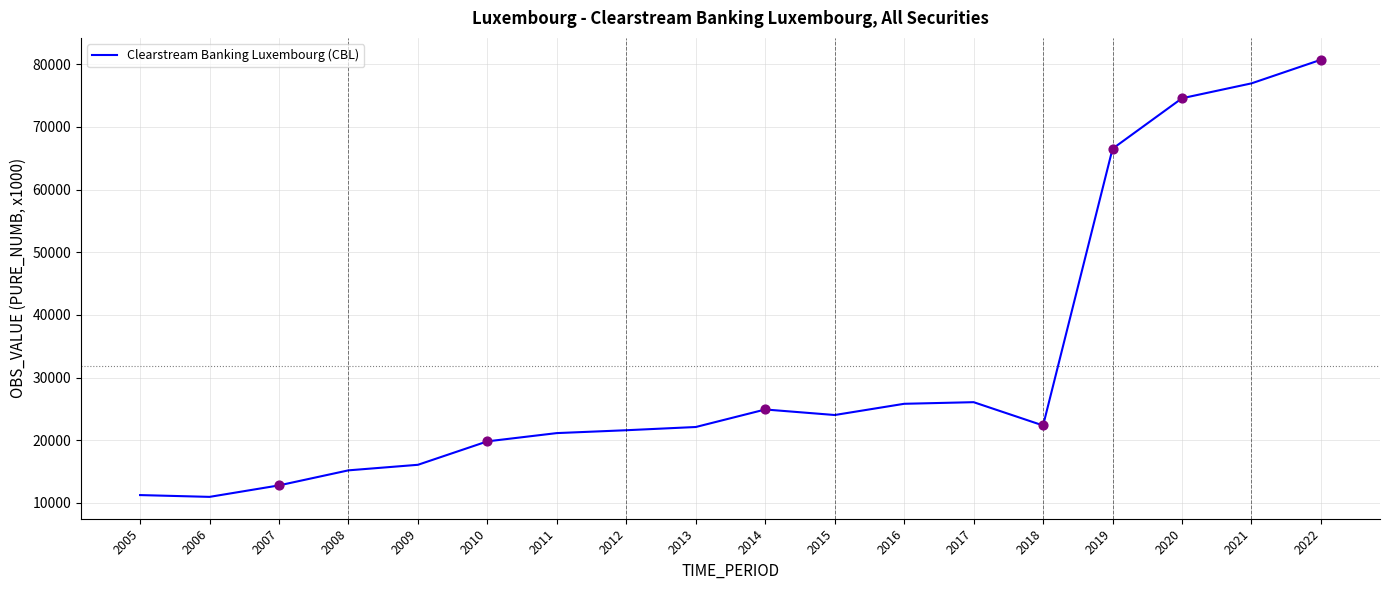

What is the ratio of the value at 2012 to the value at 2021?

0.3